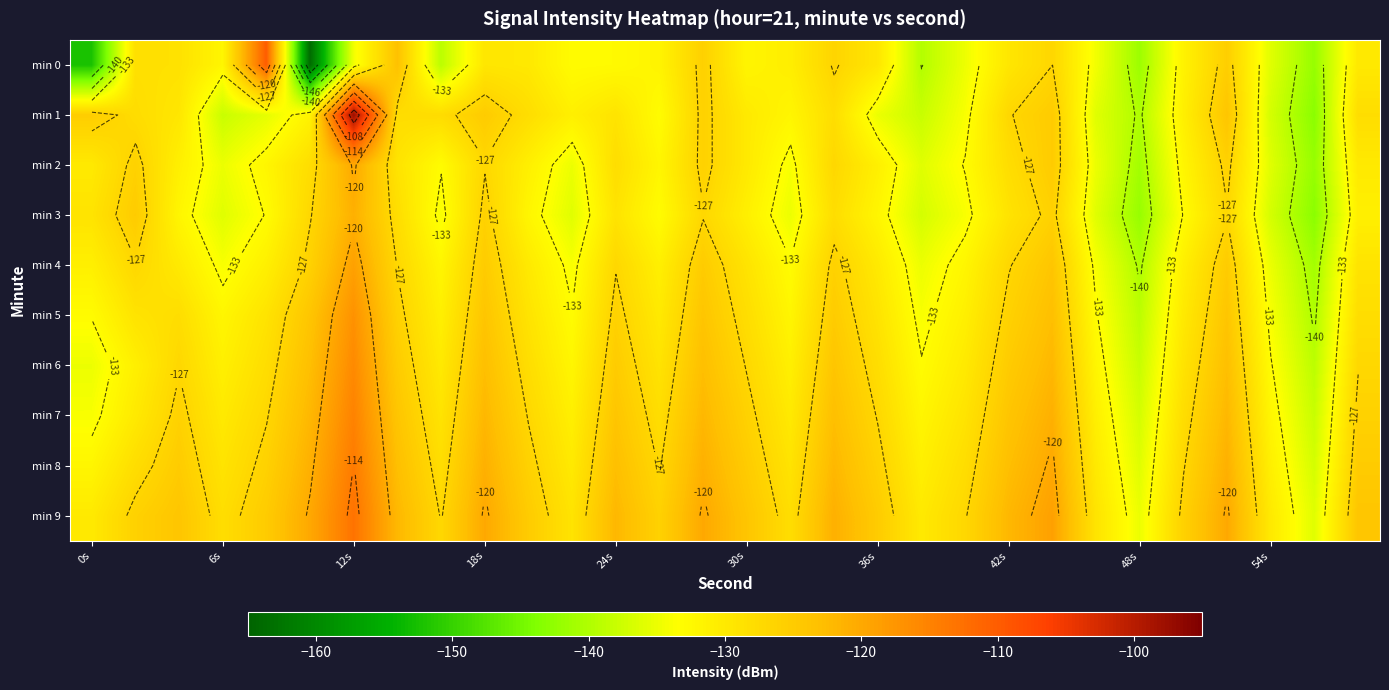

At 12s, list the series in order from smallest to largest.

min 0, min 3, min 2, min 4, min 5, min 6, min 7, min 8, min 9, min 1